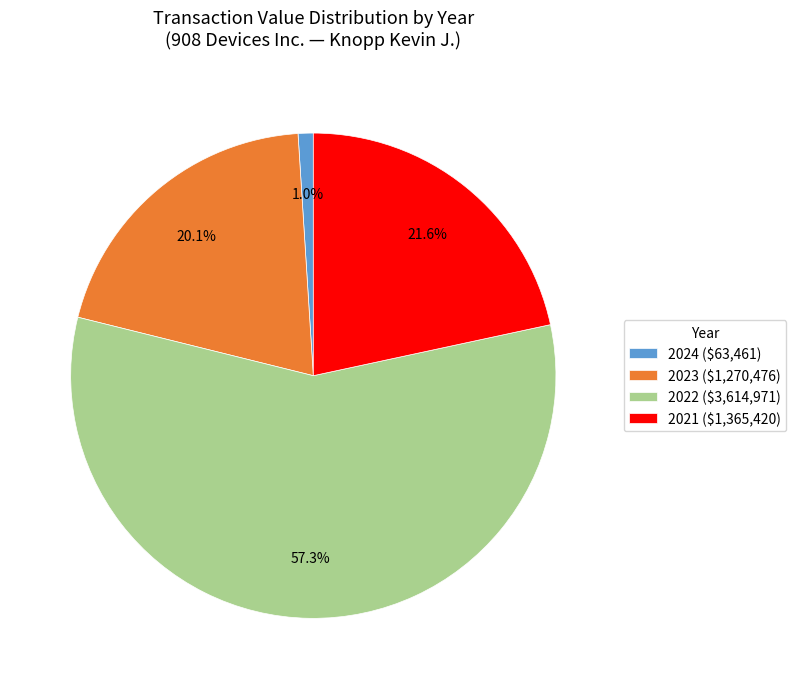

Does 2021 ($1,365,420) represent more than half of the total?

No